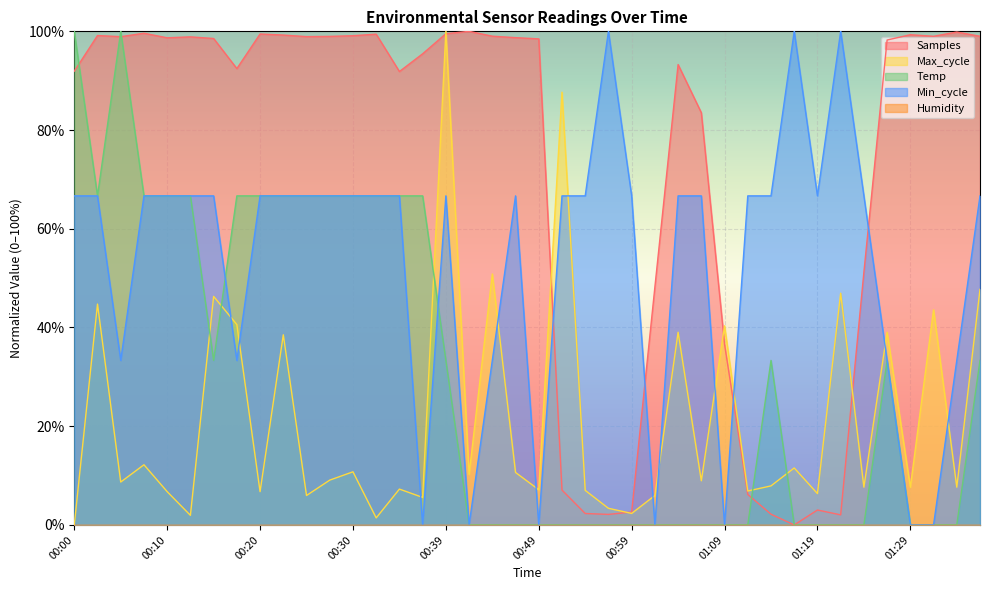

True or false: Samples_k has more than 2 points higher than both neighbors.

True